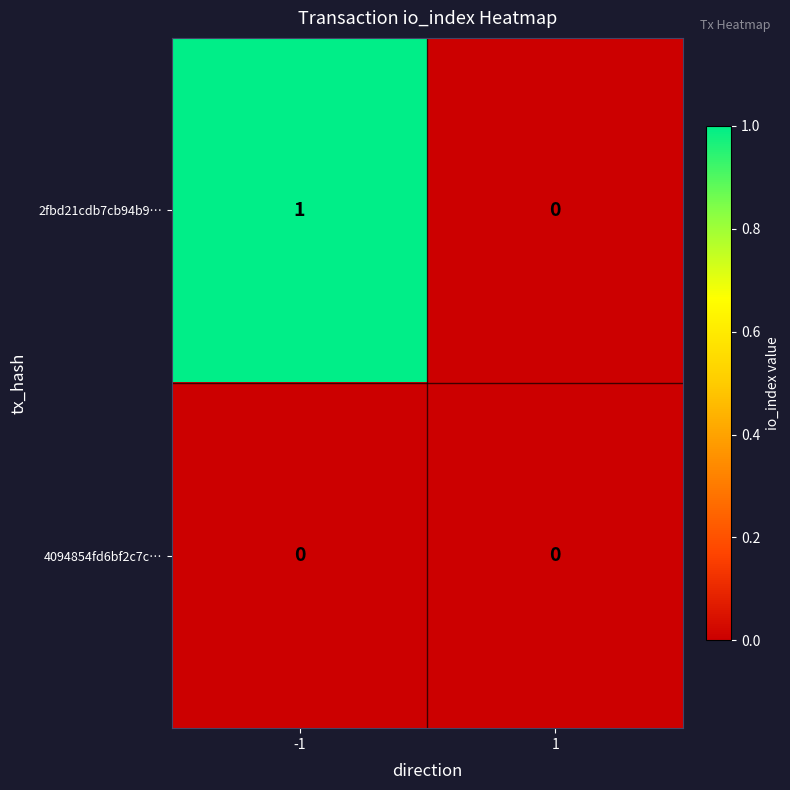

Is the value of 4094854fd6bf2c7c… at -1 greater than the value of 2fbd21cdb7cb94b9… at -1?

No